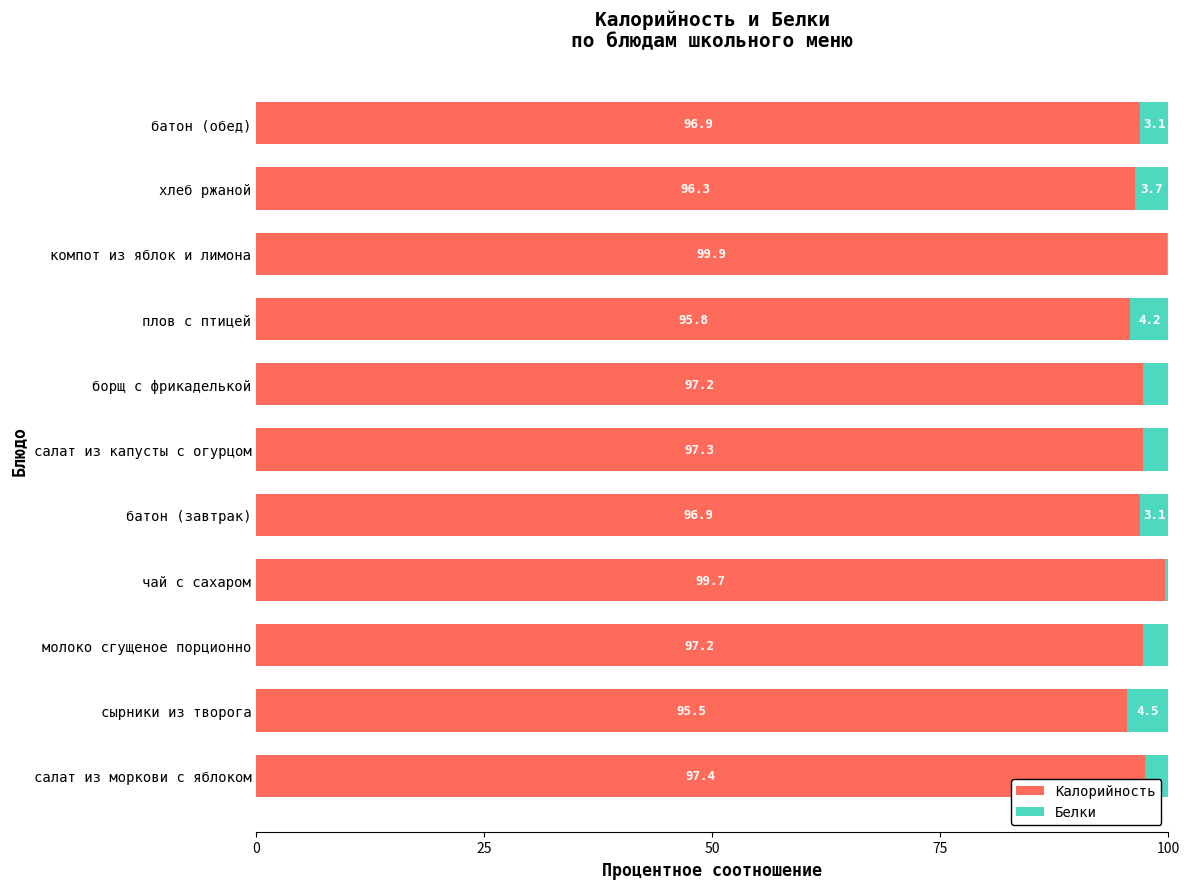

What is the total value across all series at сырники из творога?

100.0